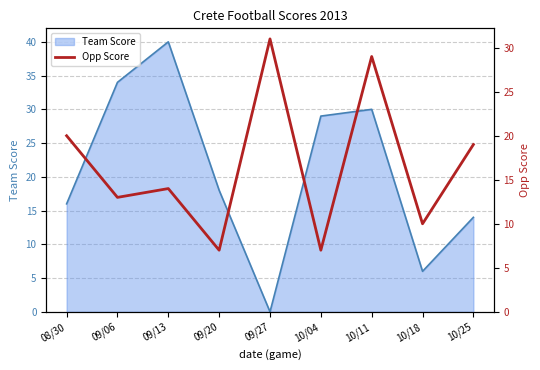

True or false: the data has more than 0 interior local peaks.

True